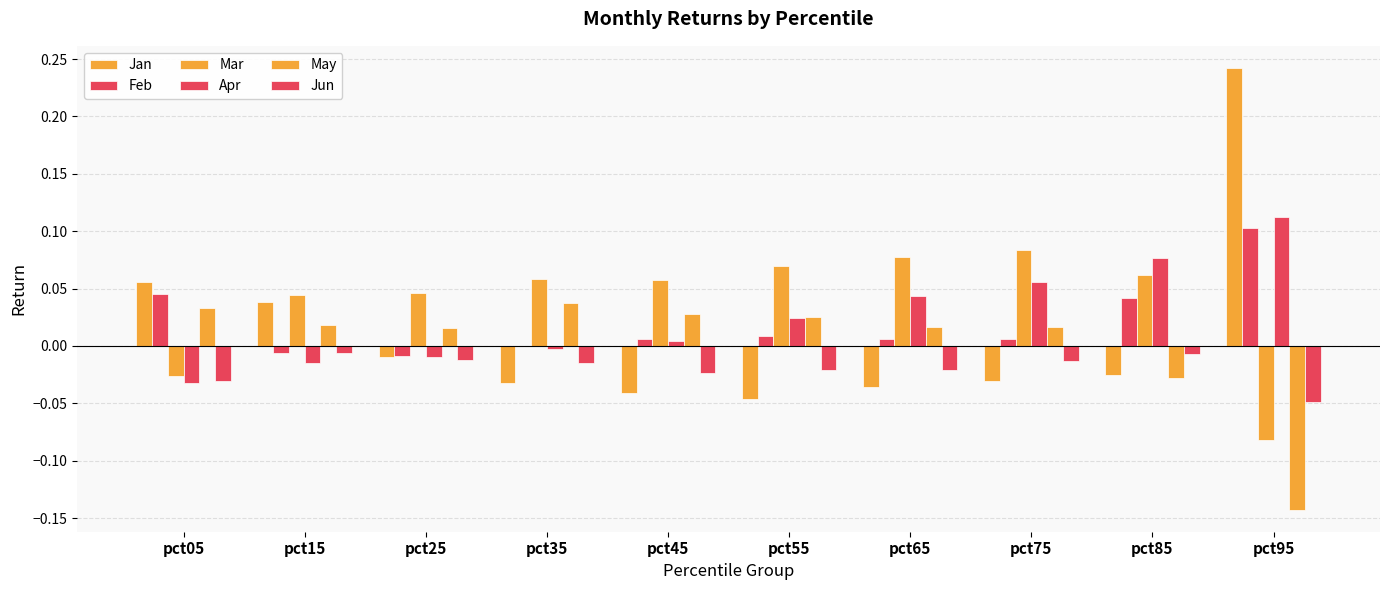

Rank the categories by Apr value from lowest to highest.

pct05, pct15, pct25, pct35, pct45, pct55, pct65, pct75, pct85, pct95